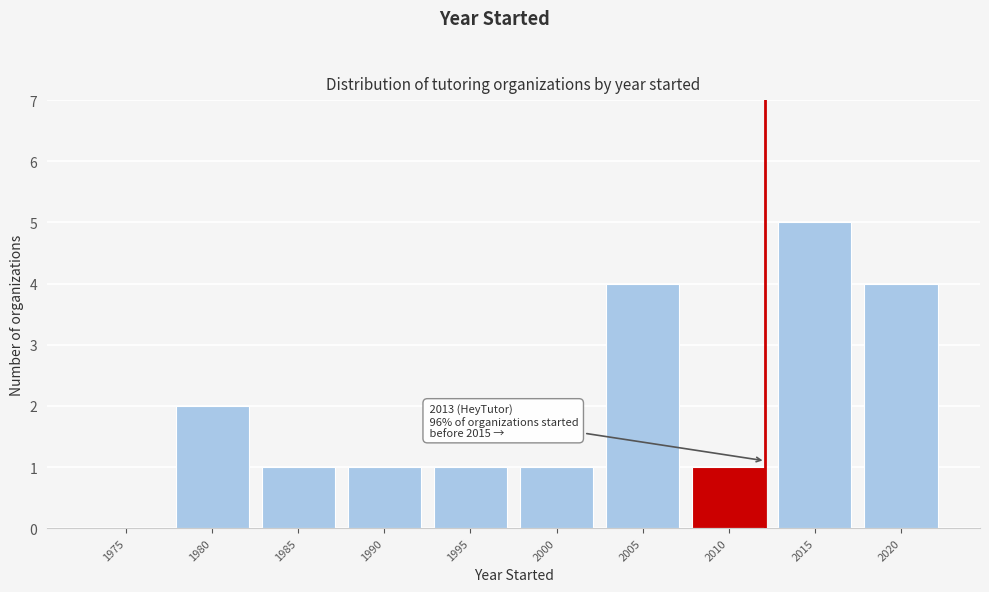

Reading left to right, transcribe all the data shown in this chart.

1975=0	1980=2	1985=1	1990=1	1995=1	2000=1	2005=4	2010=1	2015=5	2020=4